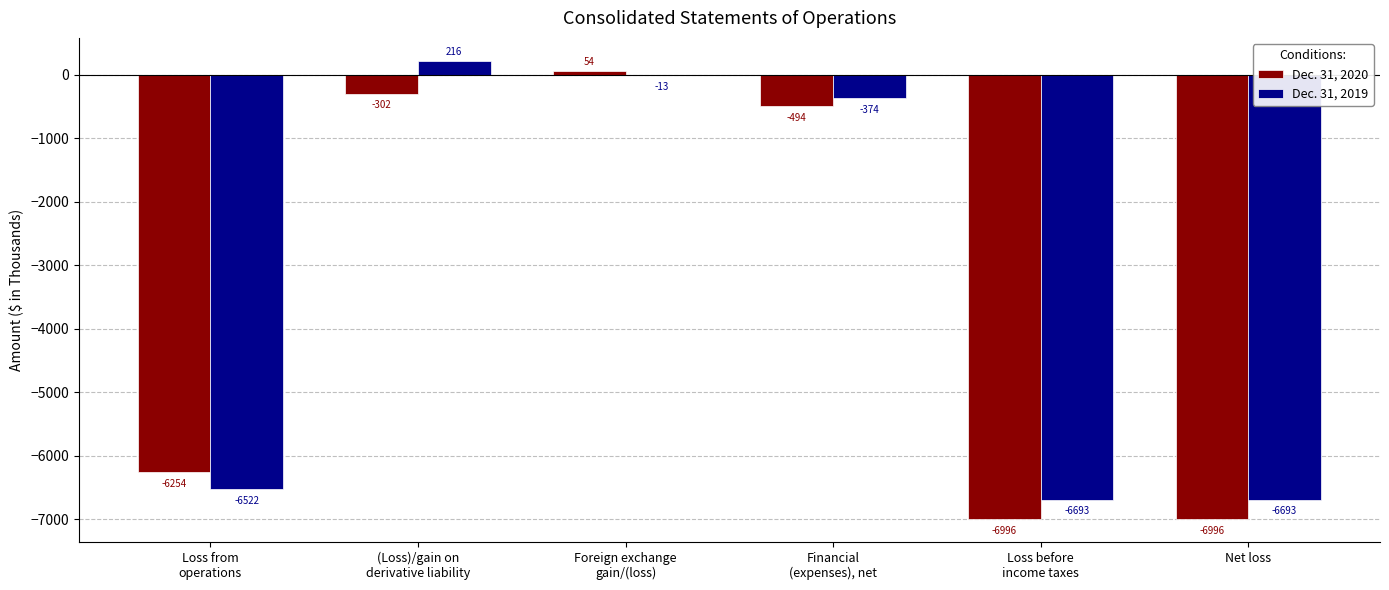

What is the highest value of the Dec. 31, 2020 series?

54